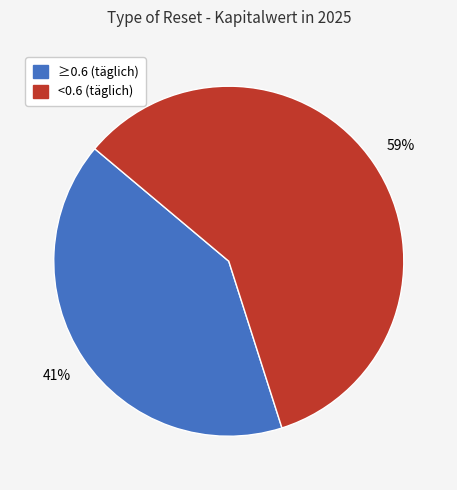

How many slices are in this pie chart?

2